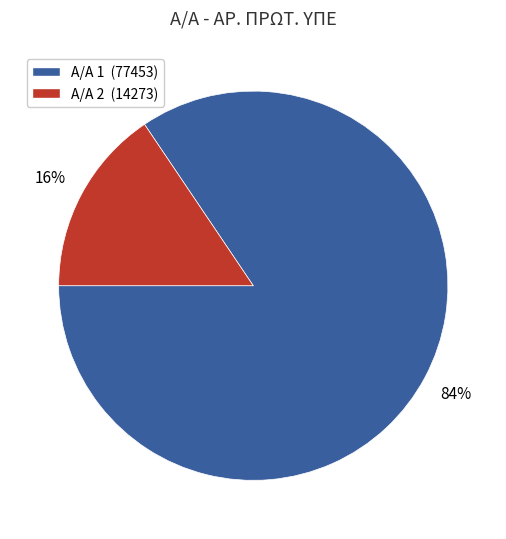

Which slice is the smallest?

Α/Α 2 (14273)